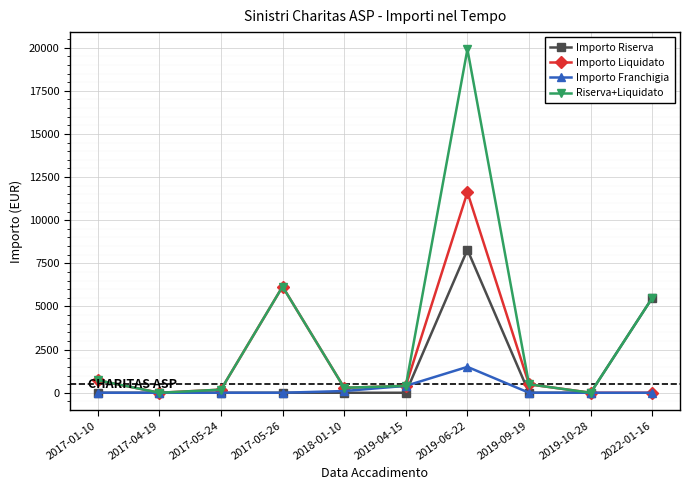

How many series are shown in this chart?

4